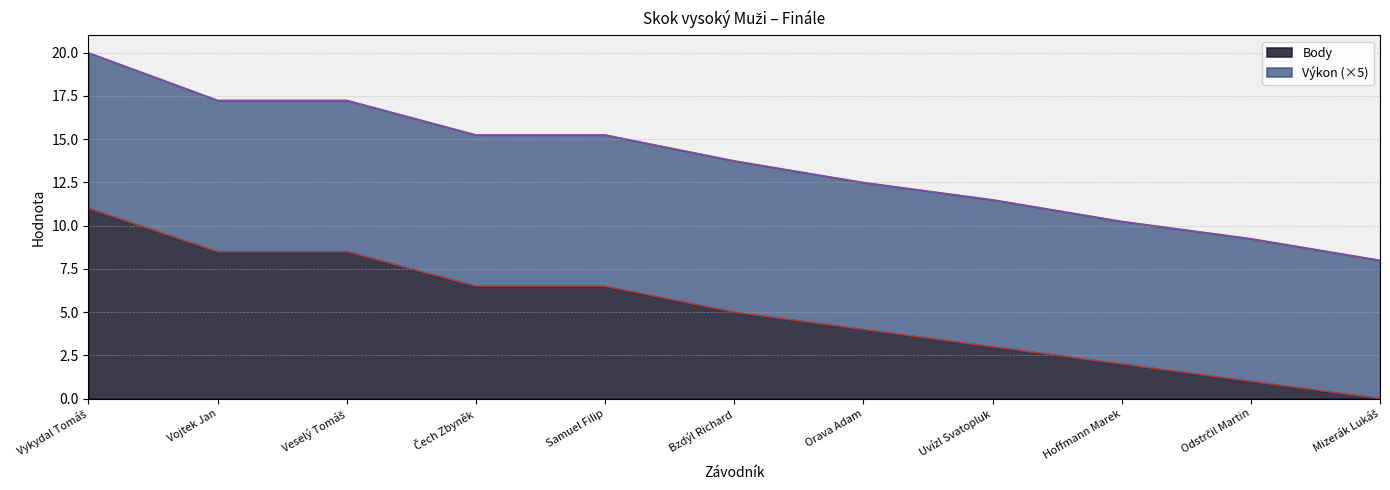

The chart shows a value of 11.2 at Vojtek Jan. True or false?

False